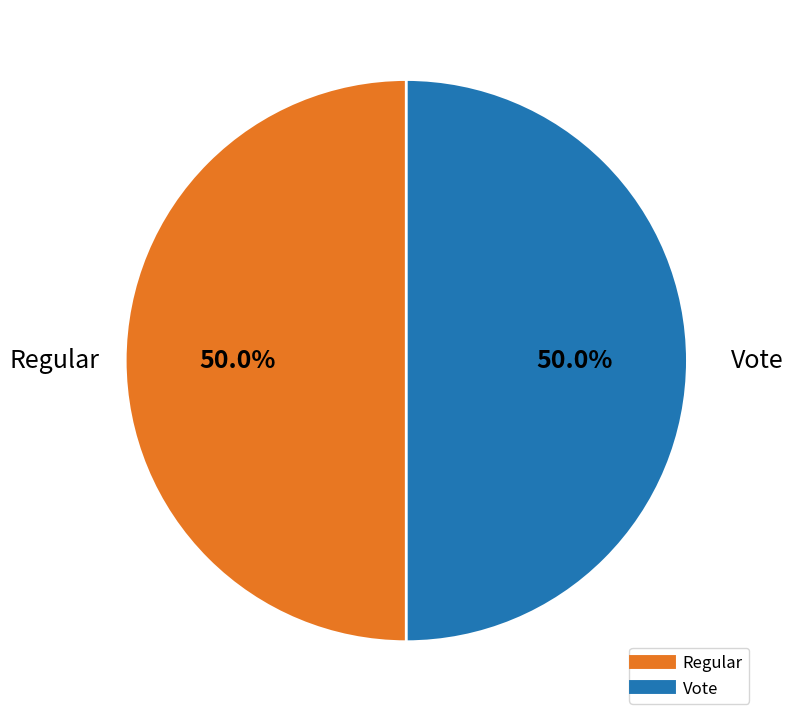

Approximately how many times larger is the value at Vote compared to Regular?

1.0